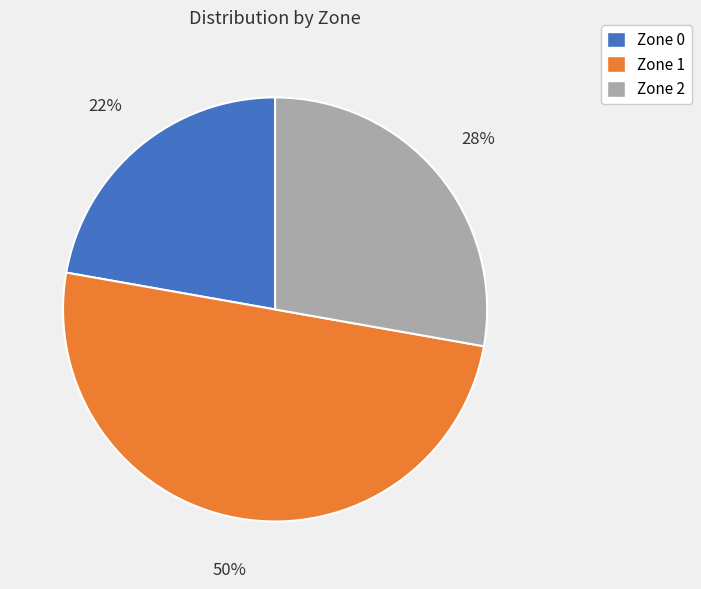

What is the ratio of the value at Zone 2 to the value at Zone 1?

0.6